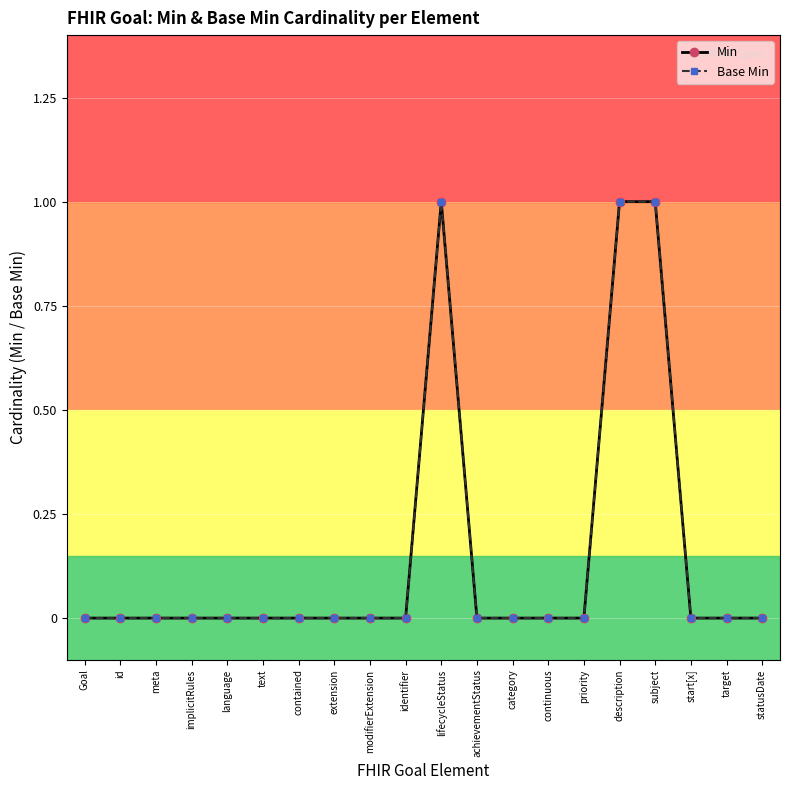

Which has a higher value, language or text?

language